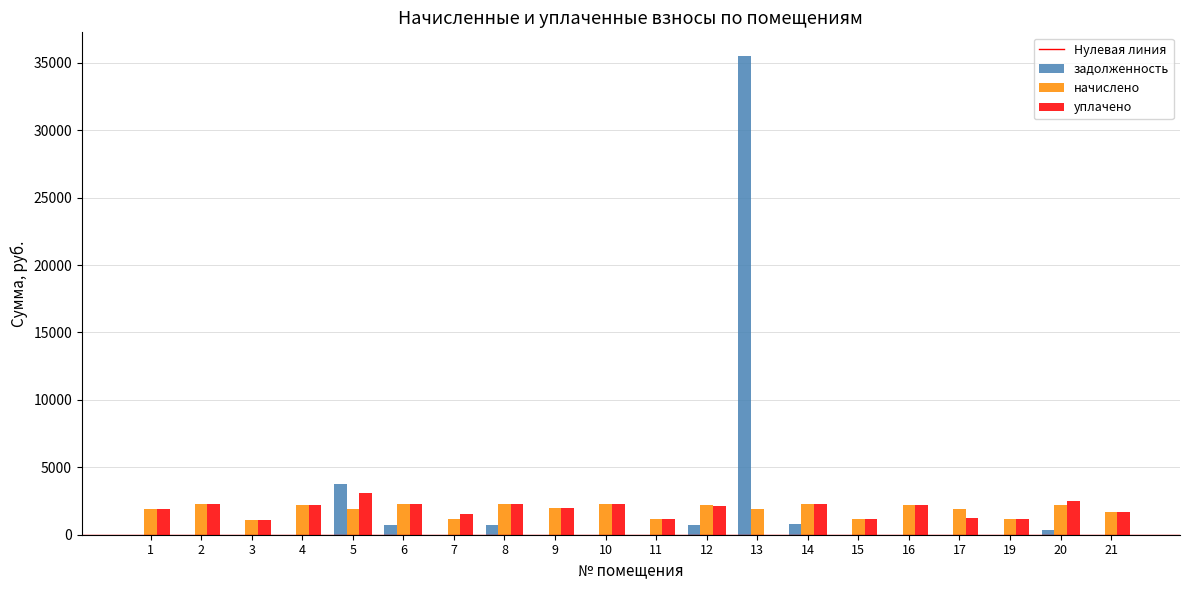

Where is задолженность nearest to the value 17740?

5